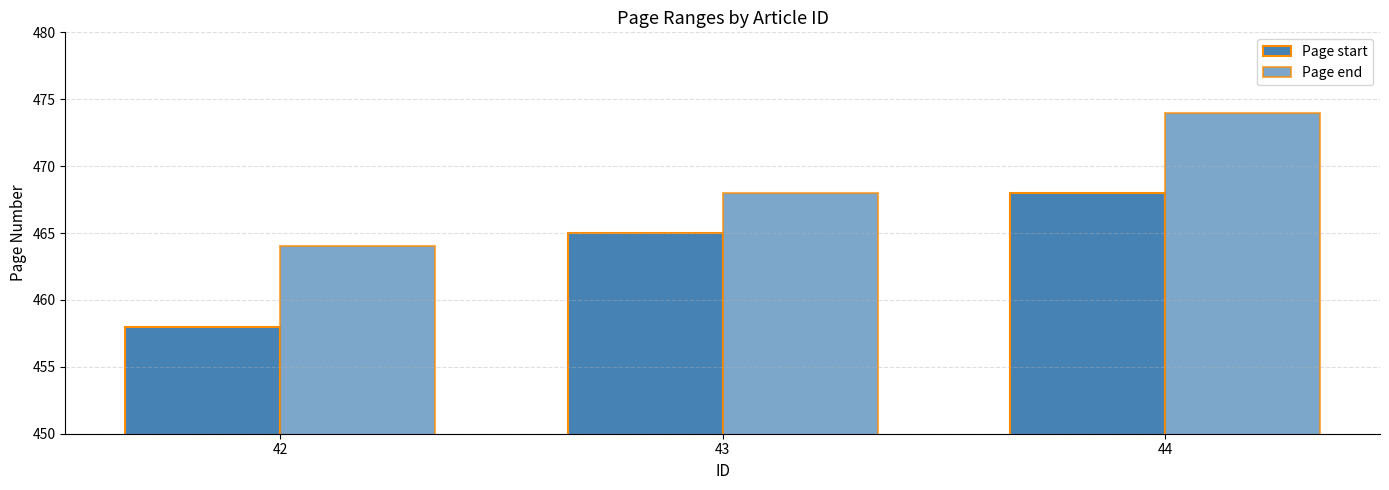

How many groups of bars are there?

3